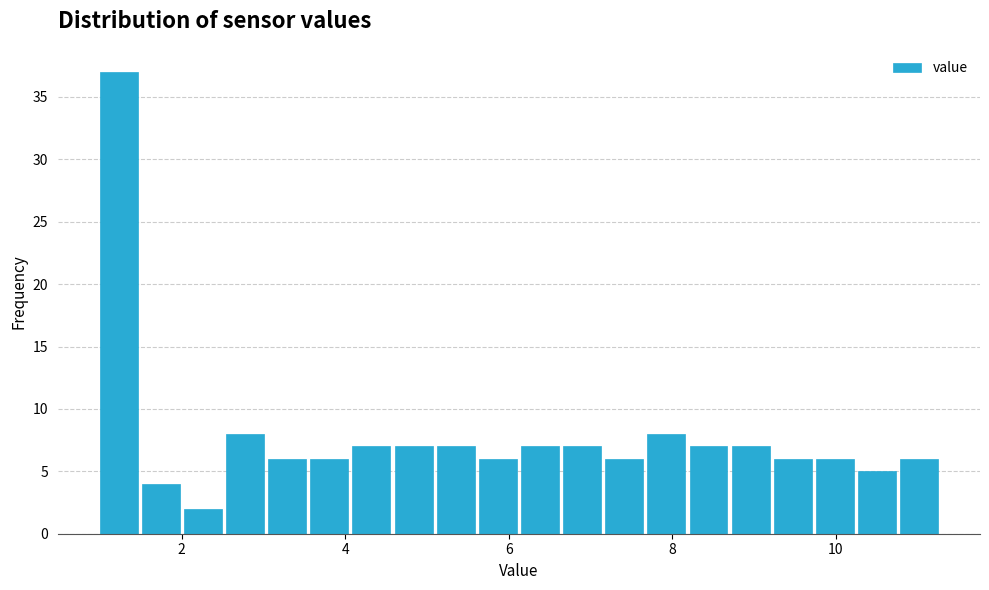

Around what value on the x-axis is the tallest bar? Give the approximate position of its centre, as read against the axis.

1.2